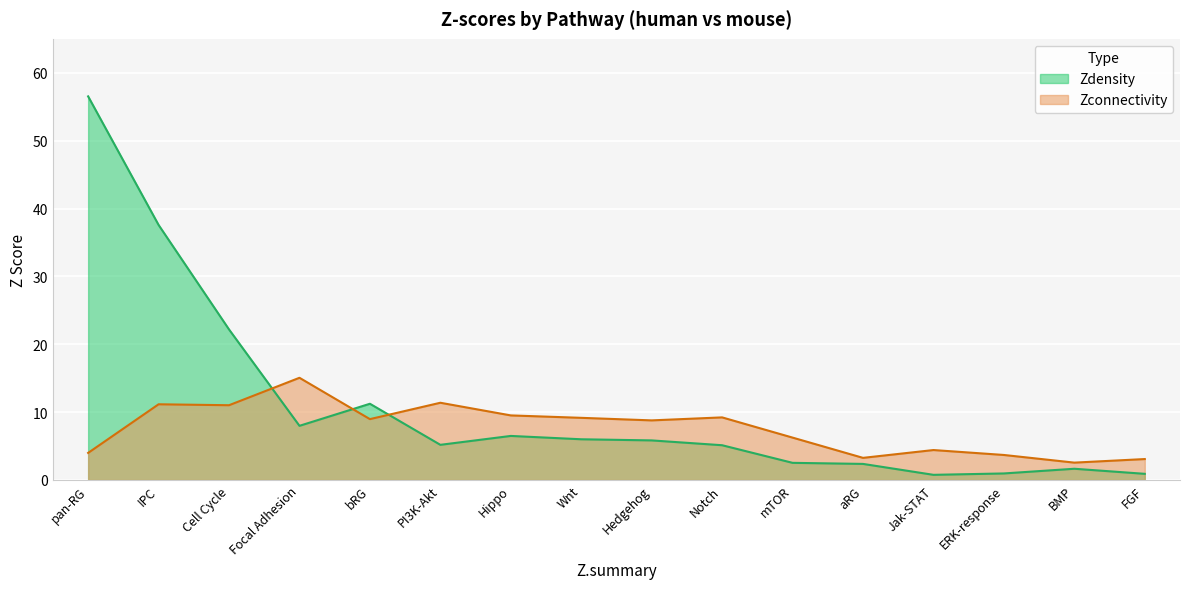

List the series in order of their peak value, highest first.

Zdensity, Zconnectivity